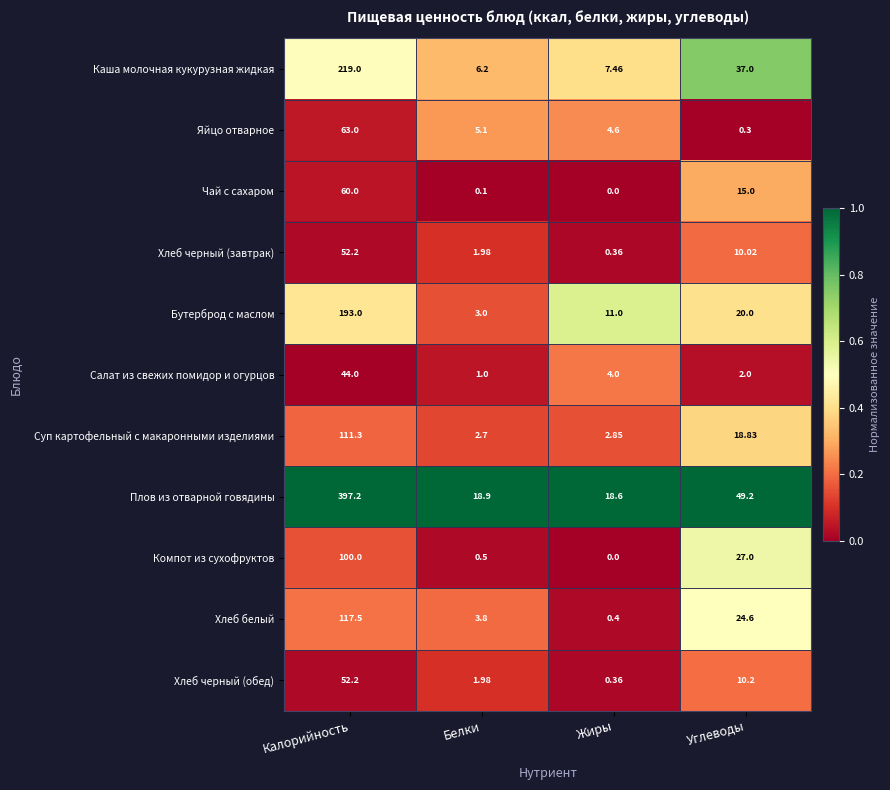

Which label corresponds to the largest value in the chart?

Калорийность